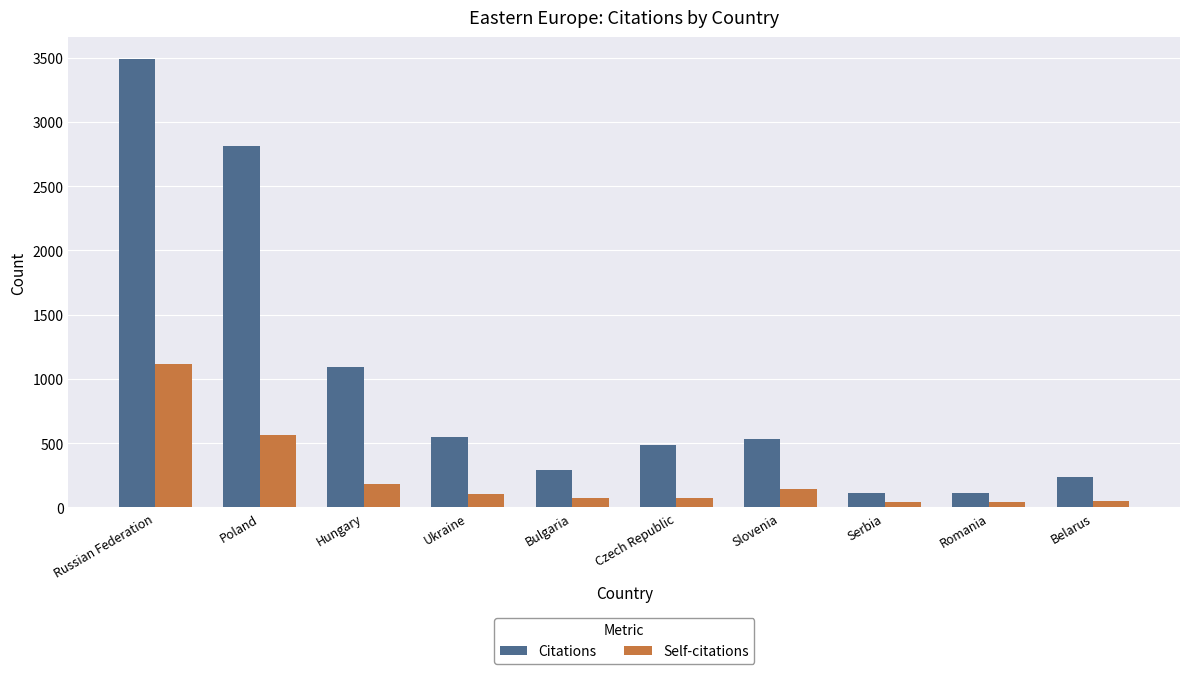

What is the average value of the Citations series?

972